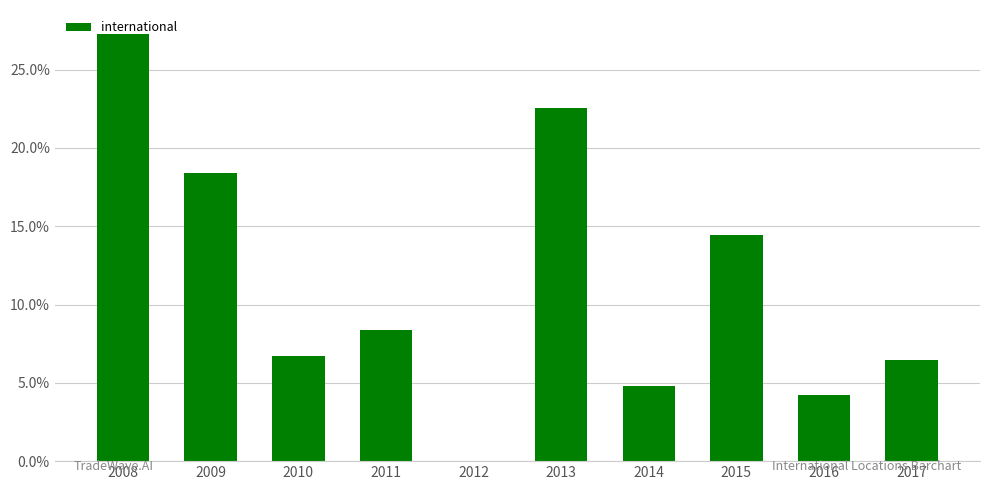

List the labels in order of value, smallest first.

2012, 2016, 2014, 2017, 2010, 2011, 2015, 2009, 2013, 2008